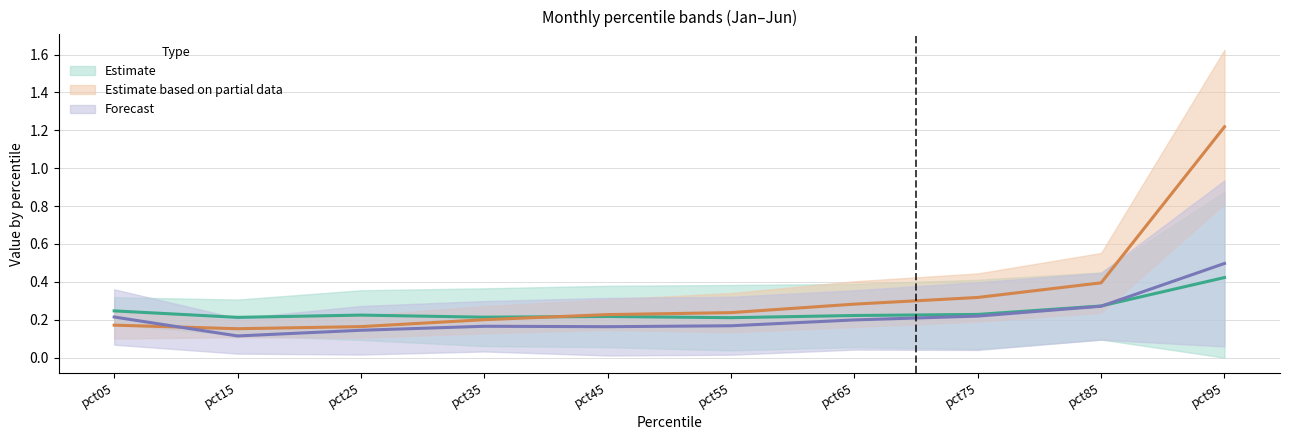

What is the sum of all May values?

2.2